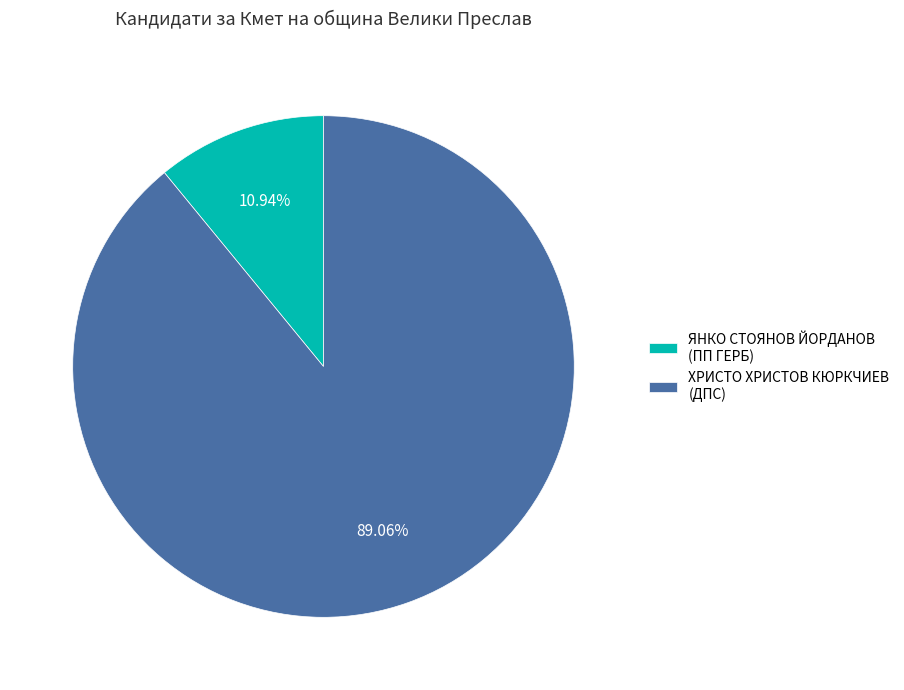

Between ХРИСТО ХРИСТОВ КЮРКЧИЕВ and ЯНКО СТОЯНОВ ЙОРДАНОВ, which is larger?

ХРИСТО ХРИСТОВ КЮРКЧИЕВ